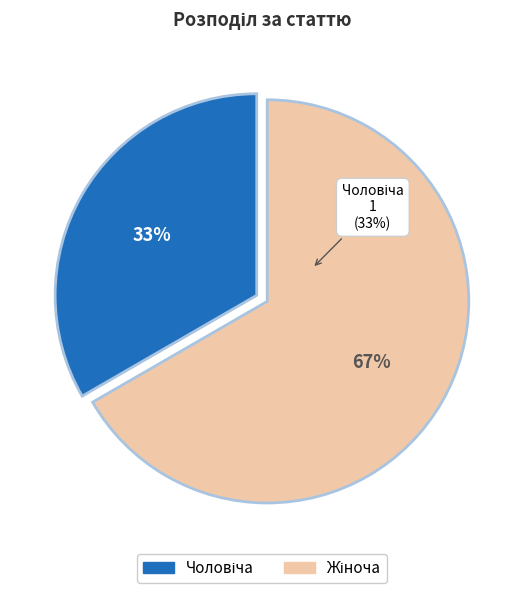

Is the sum of Жіноча and Чоловіча greater than half?

Yes